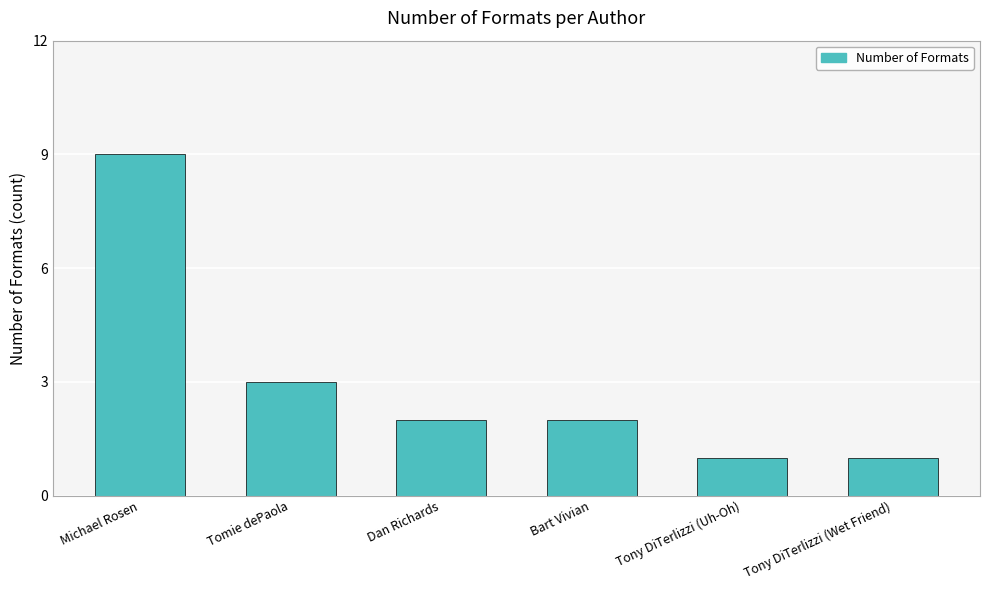

What is the greatest value displayed?

9